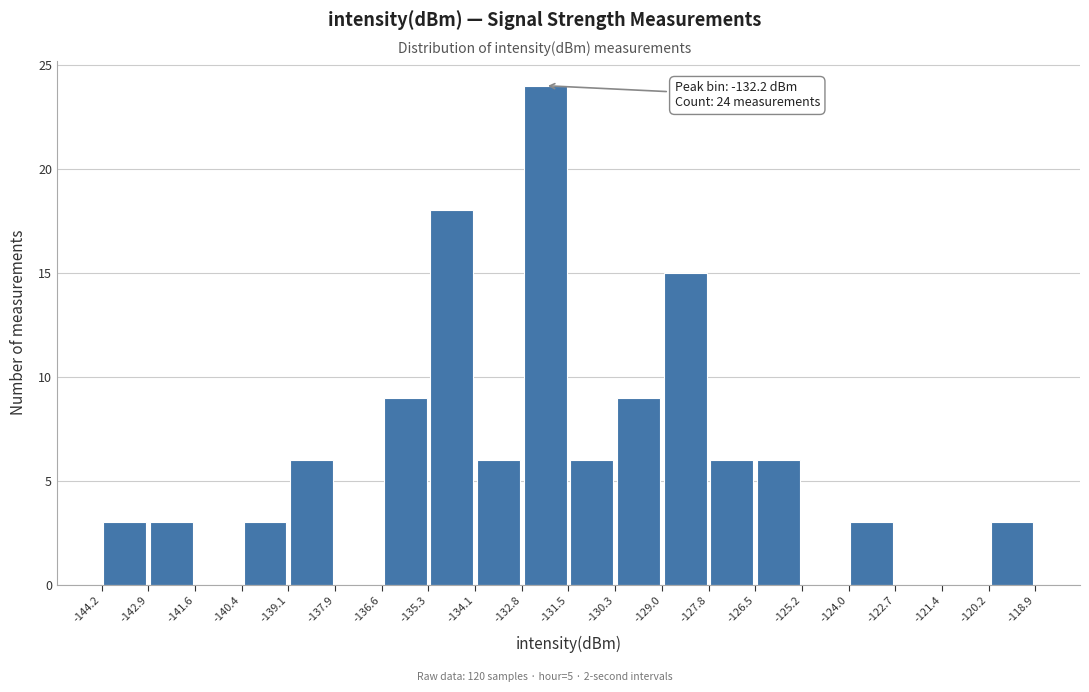

Which range on the x-axis has the tallest bar?

-132.8 to -131.5